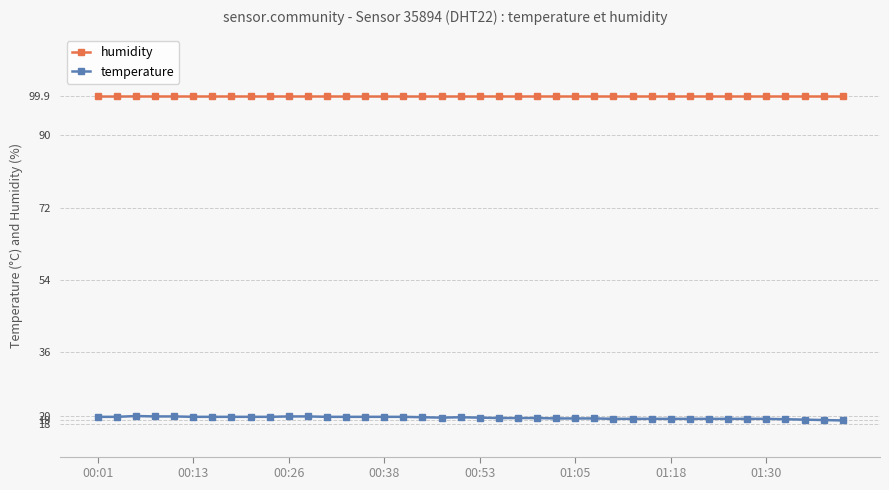

Rank the series by their average value, from highest to lowest.

humidity, temperature